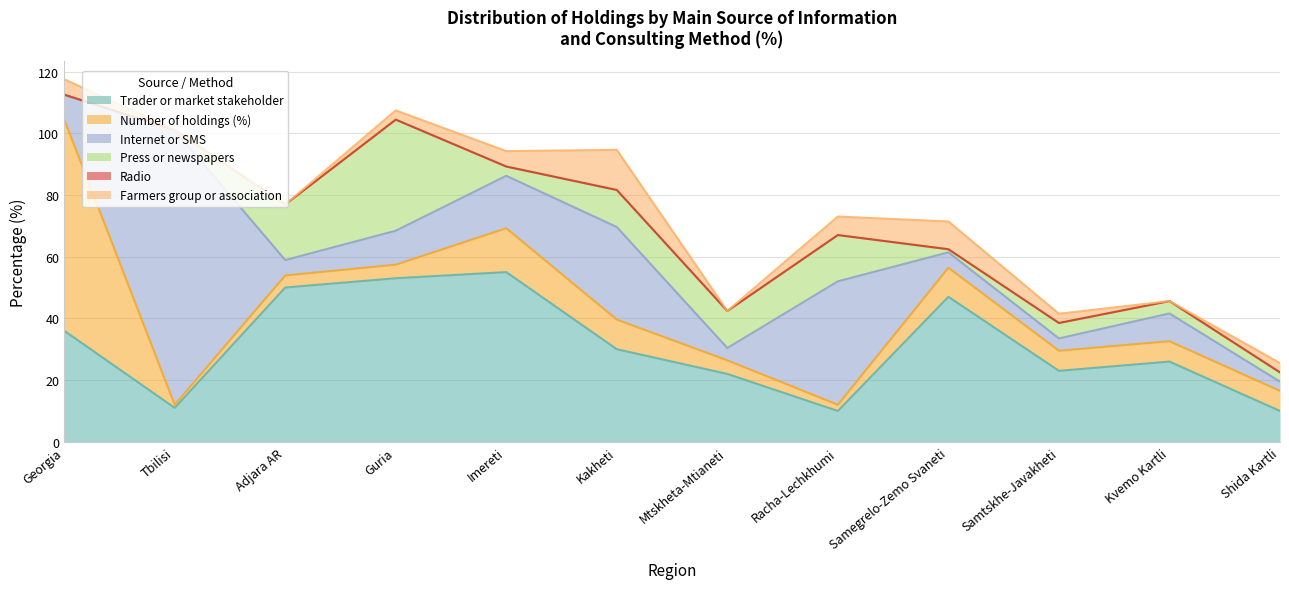

At which category is the sum across all series the highest?

Georgia